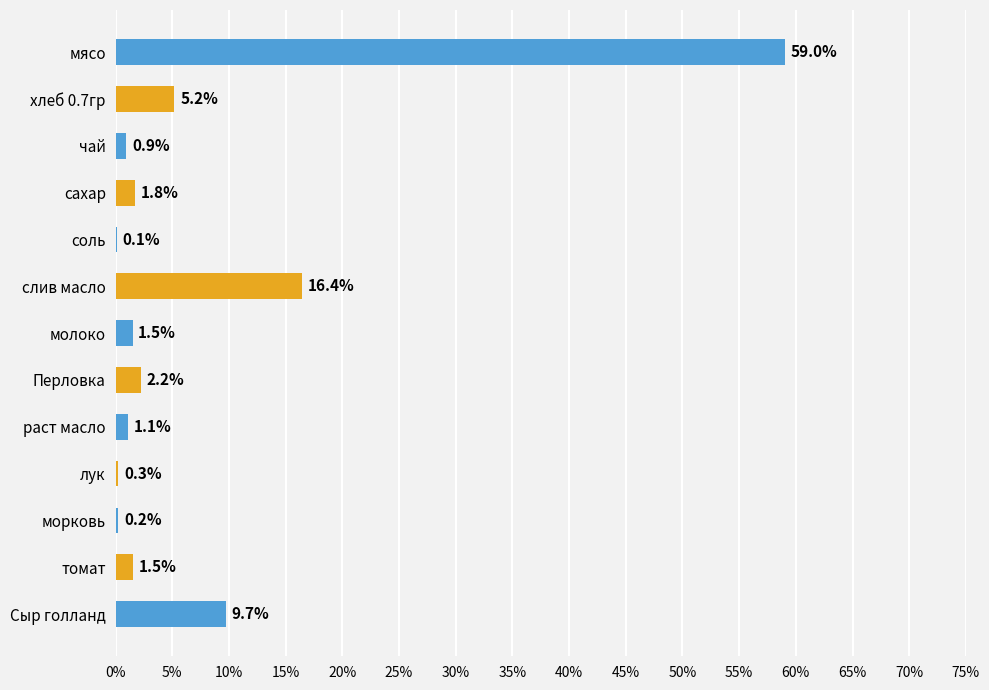

Approximately how many times larger is the value at сахар compared to раст масло?

1.6